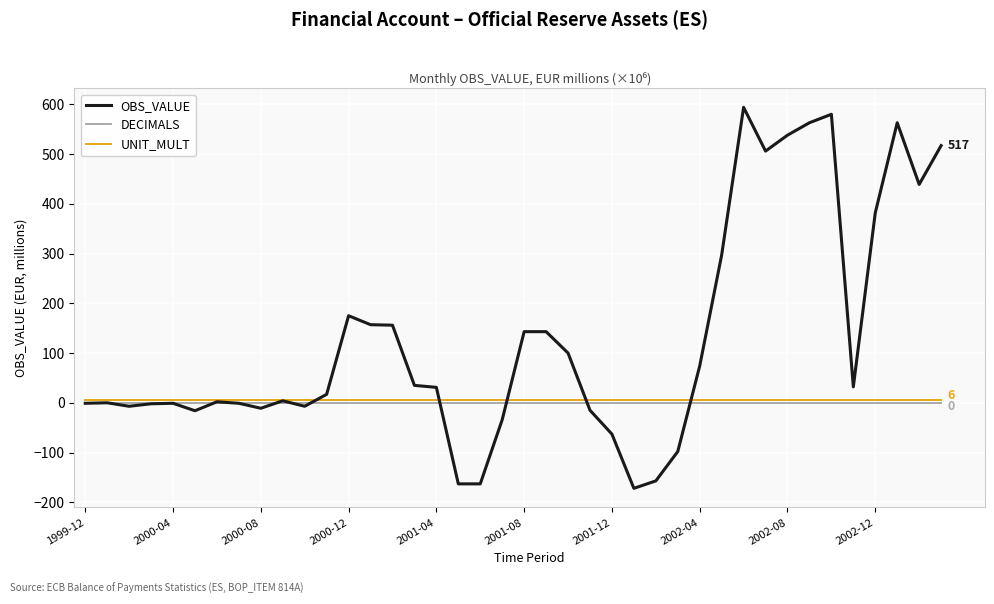

What is the lowest value of the OBS_VALUE series?

-172